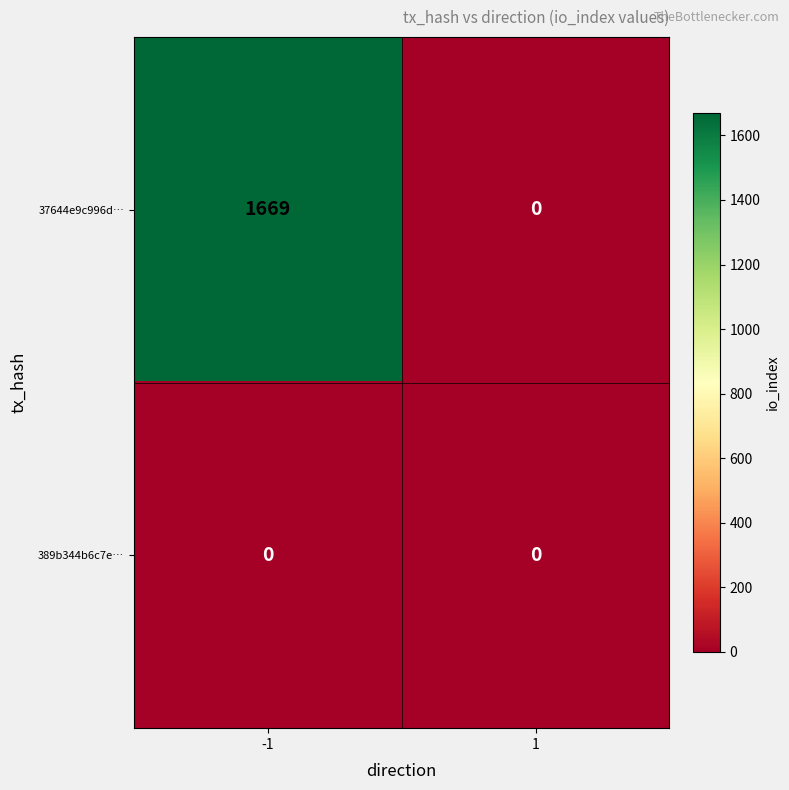

List the series in order of their peak value, lowest first.

389b344b6c7e…, 37644e9c996d…